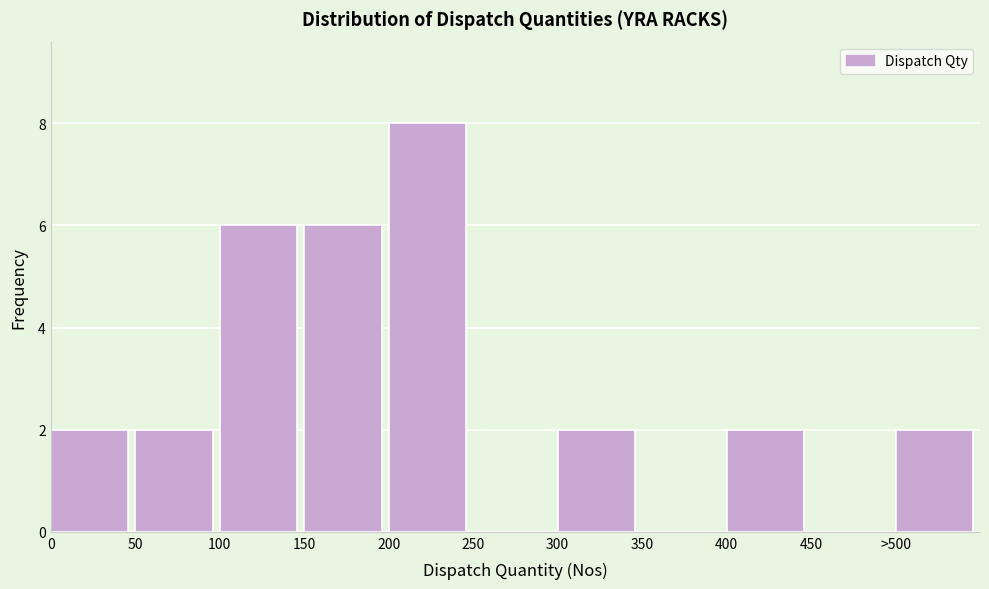

Reading left to right, extract all data points from this chart.

0=2	50=2	100=6	150=6	200=8	250=0	300=2	350=0	400=2	450=0	>500=2